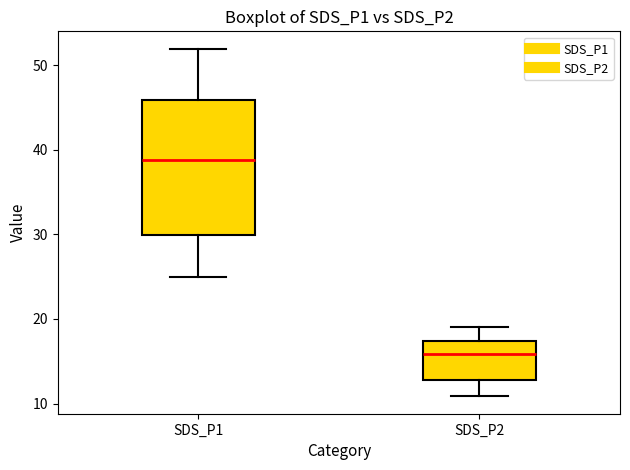

Where does the lower whisker of the box for SDS_P1 end on the y-axis? The values are not printed on the chart, so give them approximately, as read against the axis.

25